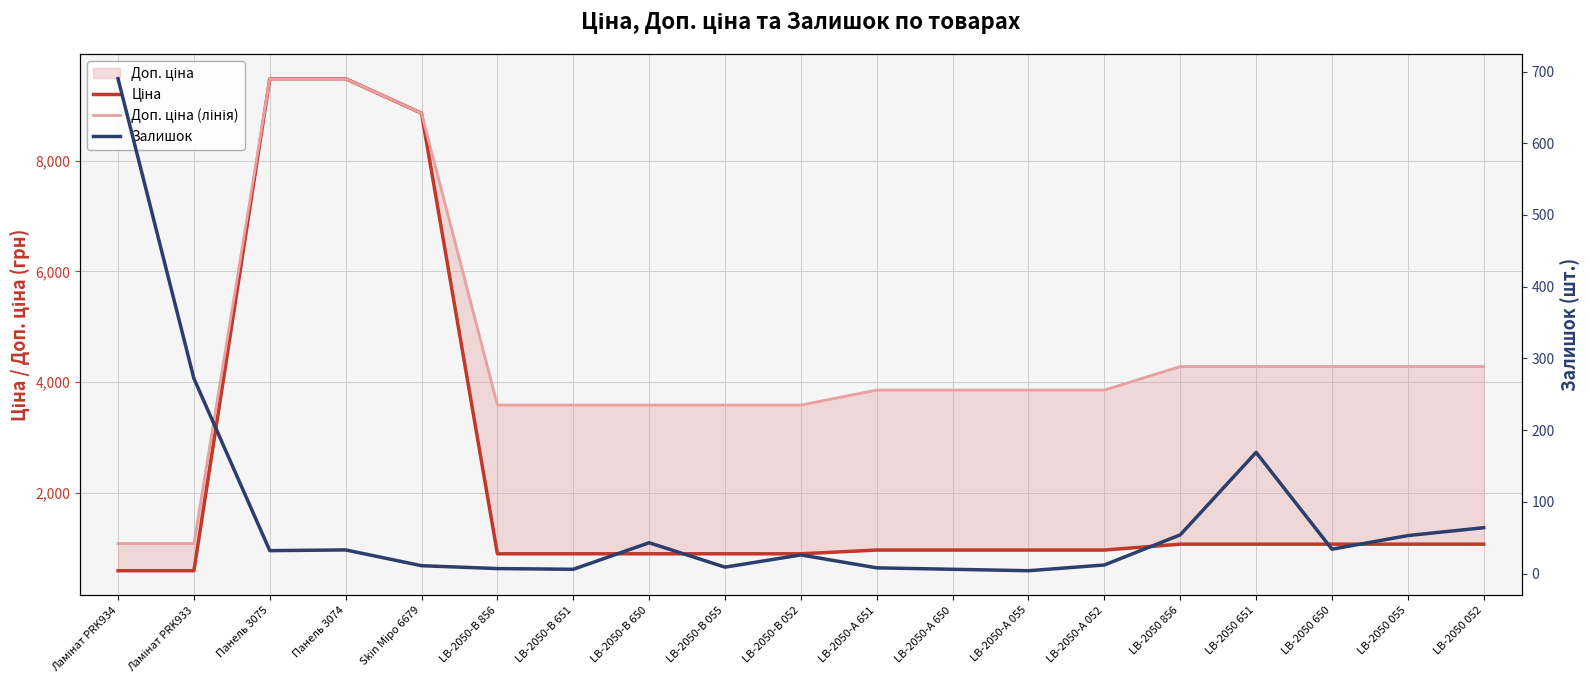

List the series in order of their overall mean, highest first.

Доп. ціна (лінія), Ціна, Залишок